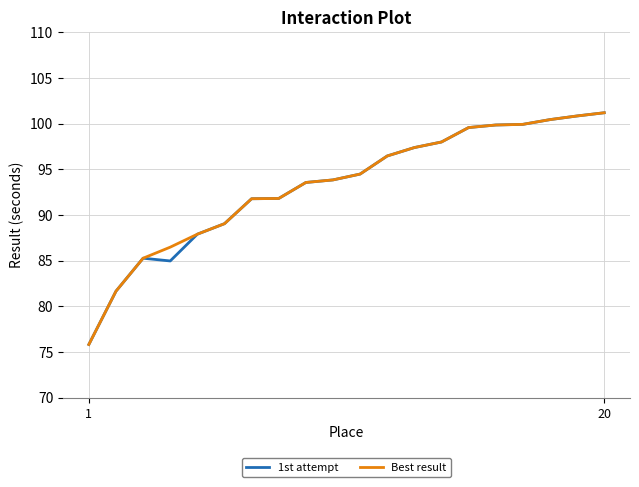

What is the maximum value shown in the chart?

101.2